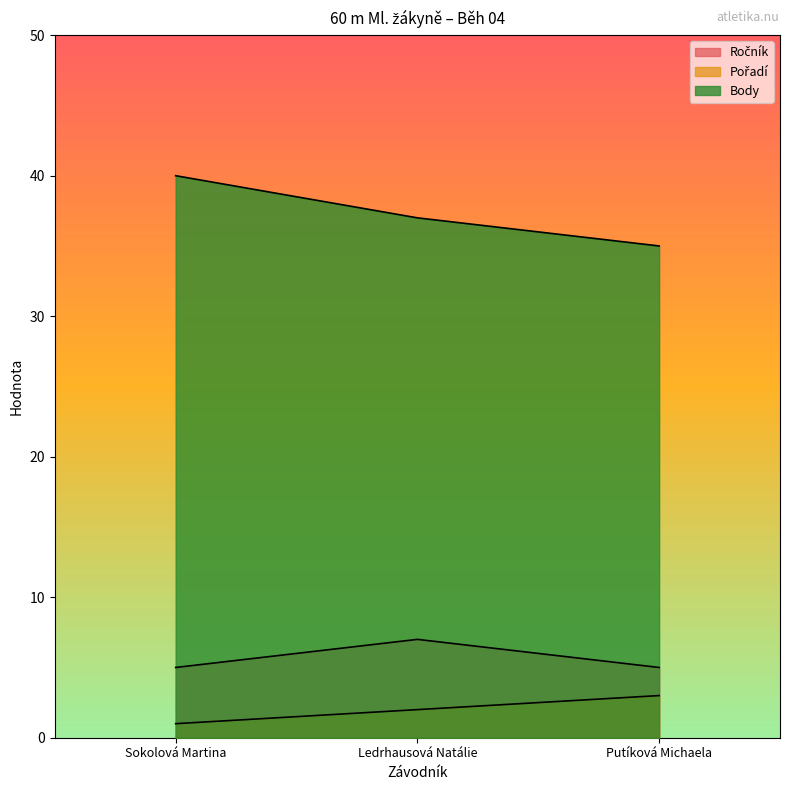

What is the total value across all series at Sokolová Martina?

46